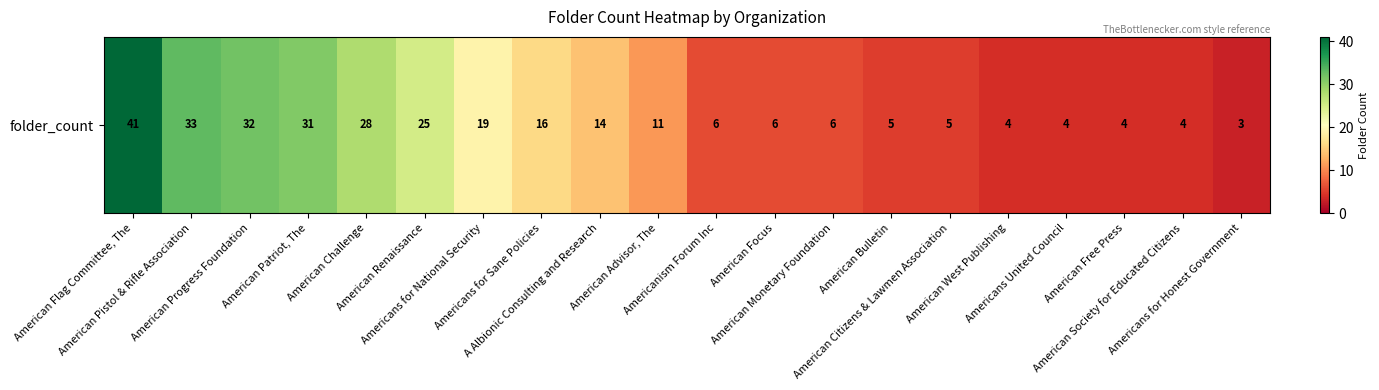

Reading right to left, transcribe all the data shown in this chart.

Americans for Honest Government=3	American Society for Educated Citizens=4	American Free Press=4	Americans United Council=4	American West Publishing=4	American Citizens & Lawmen Association=5	American Bulletin=5	American Monetary Foundation=6	American Focus=6	Americanism Forum Inc=6	American Advisor, The=11	A Albionic Consulting and Research=14	Americans for Sane Policies=16	Americans for National Security=19	American Renaissance=25	American Challenge=28	American Patriot, The=31	American Progress Foundation=32	American Pistol & Rifle Association=33	American Flag Committee, The=41